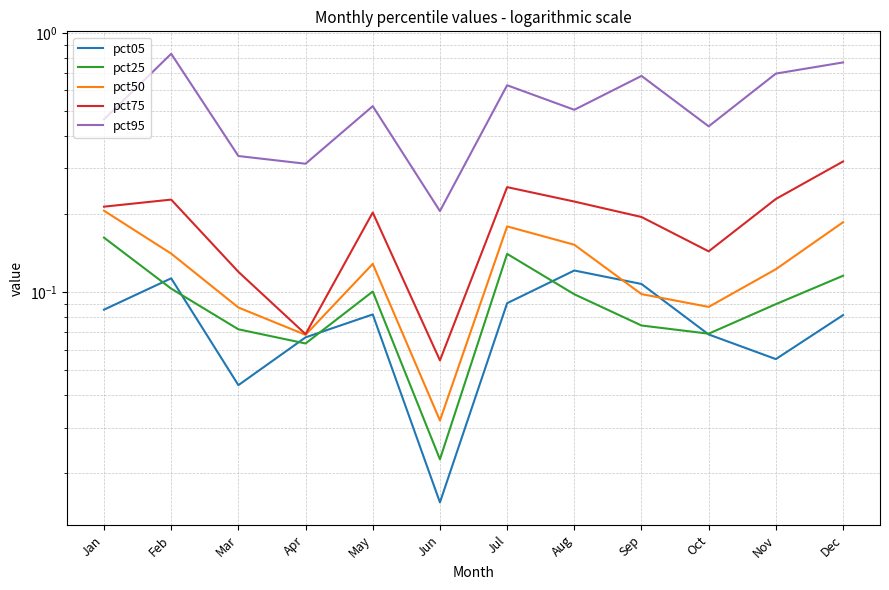

At how many categories does at least one series exceed 0?

12